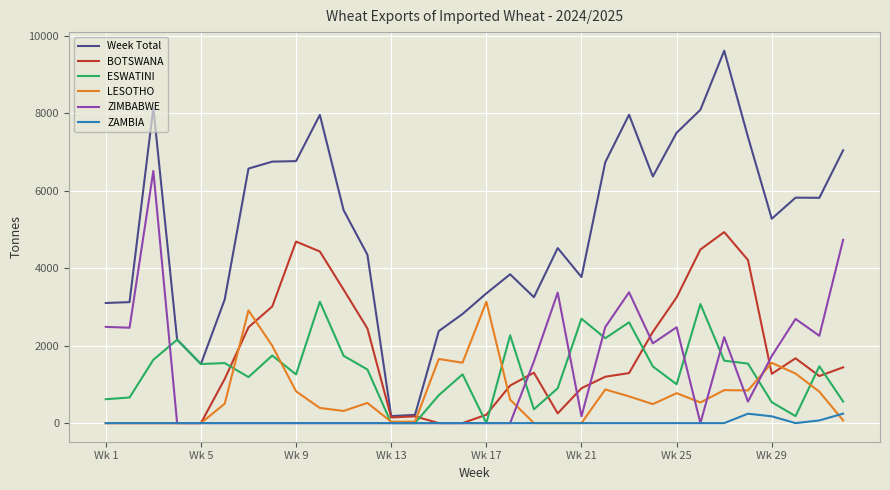

Which series has the largest total across all categories?

Week Total